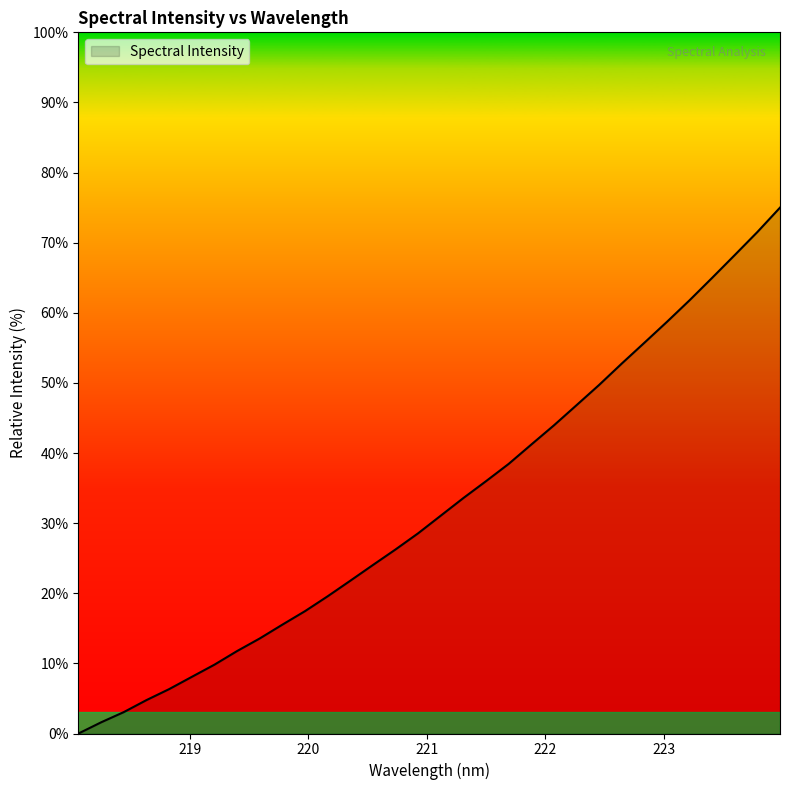

How many series are shown in this chart?

1